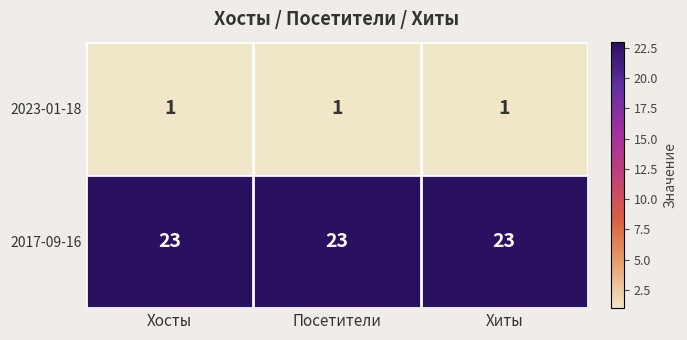

Is the value of 2023-01-18 at Посетители greater than the value of 2017-09-16 at Посетители?

No